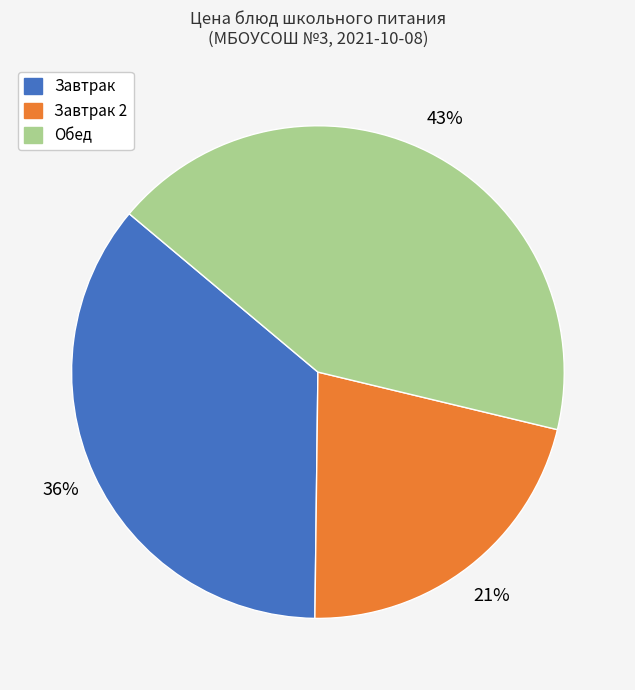

Which category has the biggest portion of the pie?

Обед